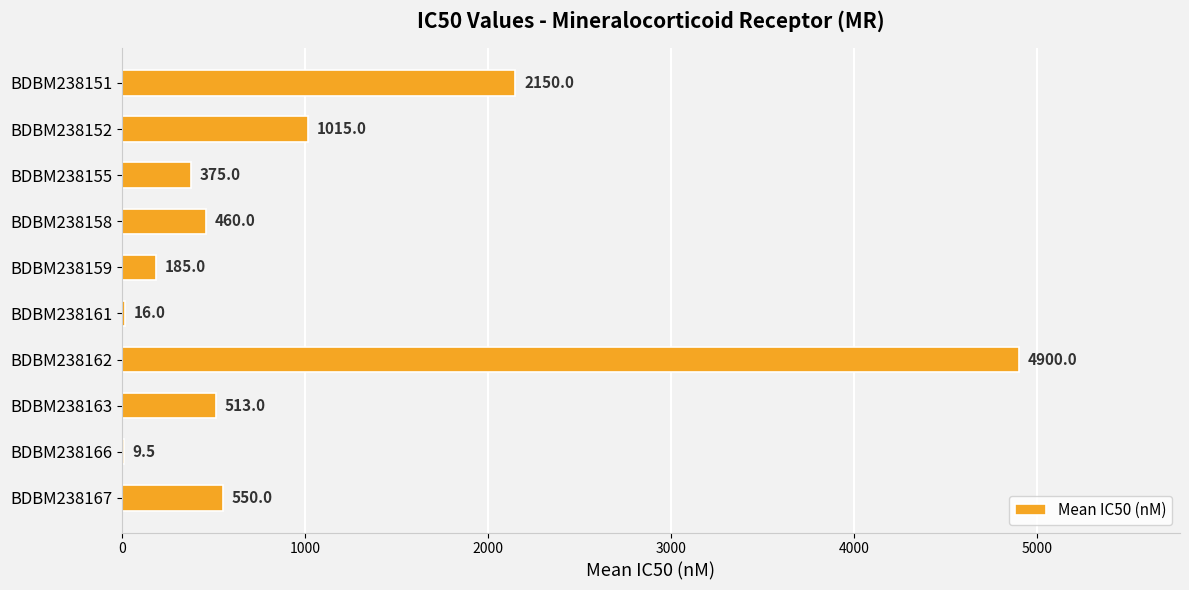

Which label corresponds to the largest value in the chart?

BDBM238162